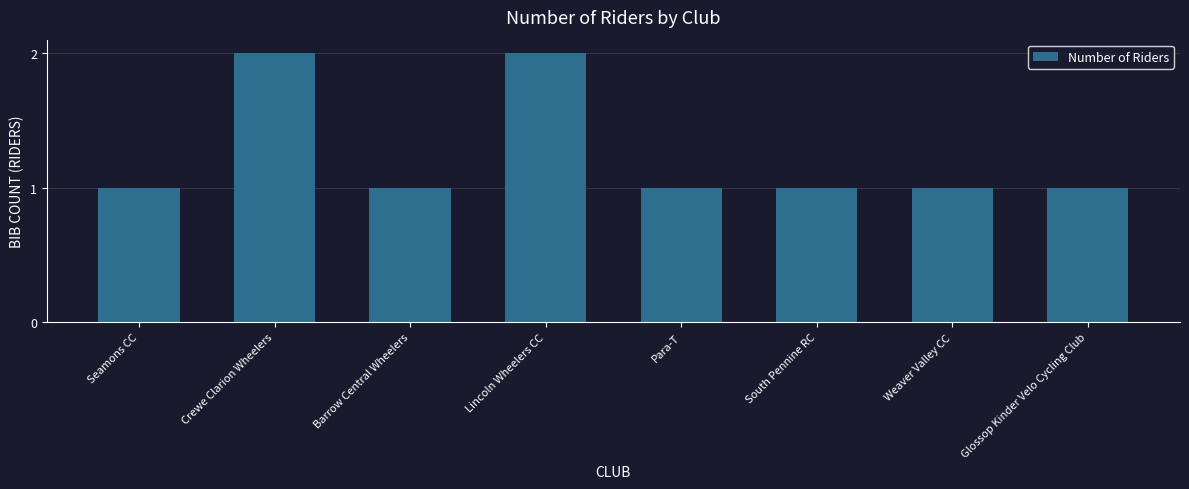

What is the label of the 4th bar from the right?

Para-T